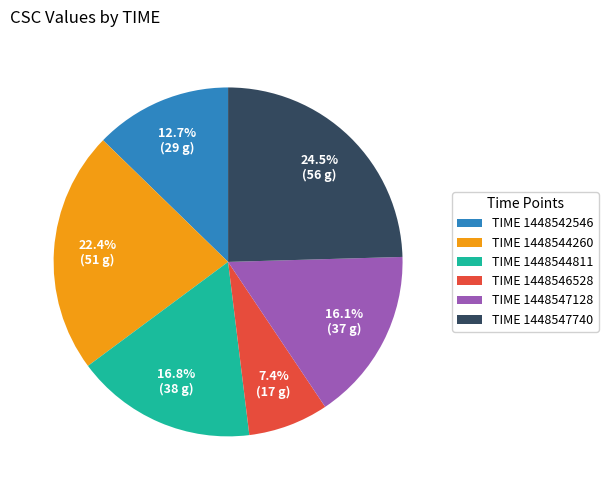

What is the largest slice in the pie chart?

TIME 1448547740